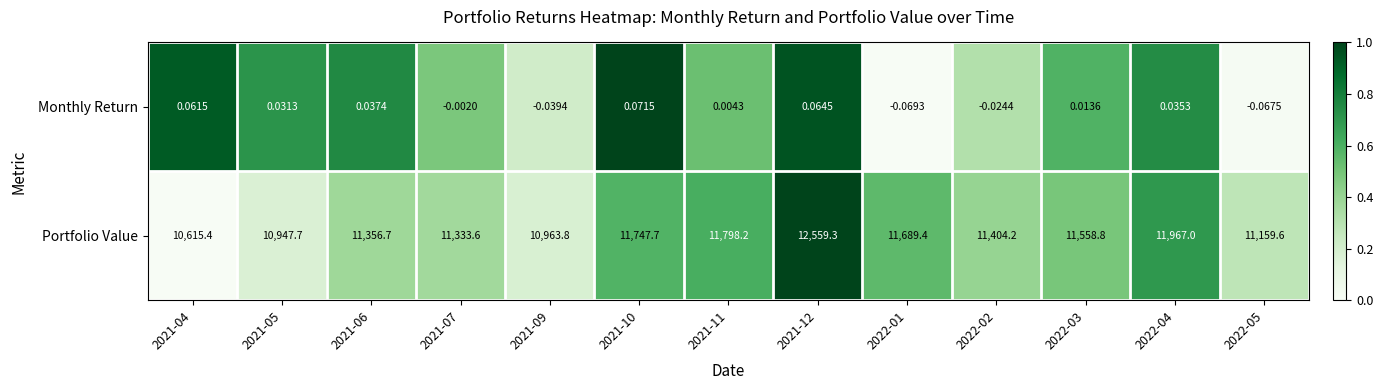

Which series changed the most between 2021-06 and 2022-02?

Portfolio Value